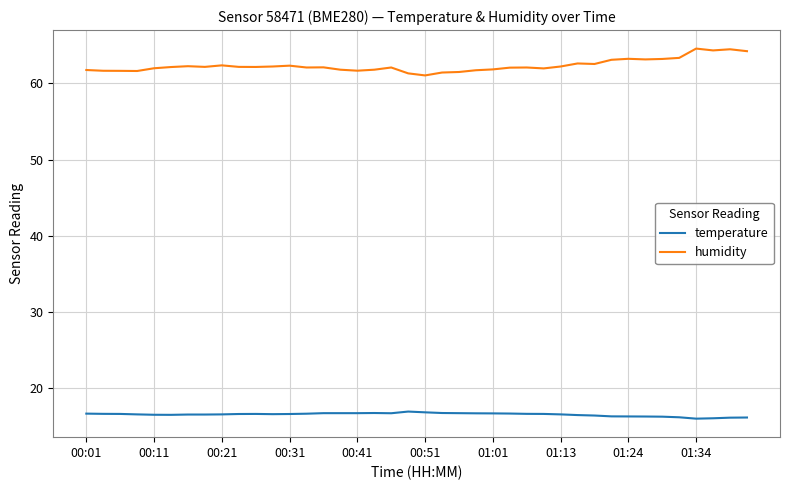

What is the maximum value for humidity?

64.6